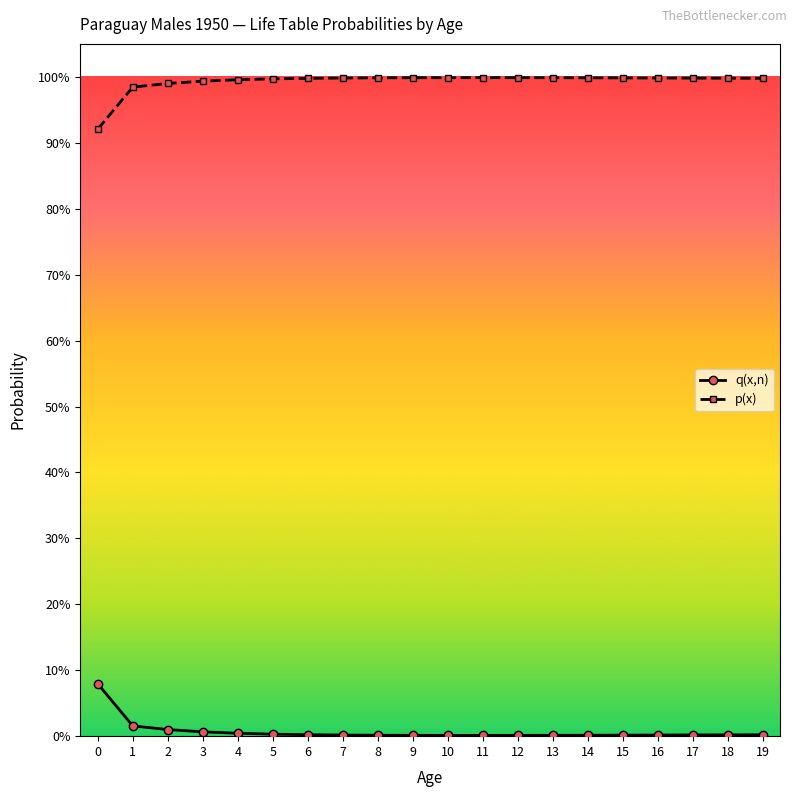

True or false: q(x,n) and p(x) intersect in this chart.

False